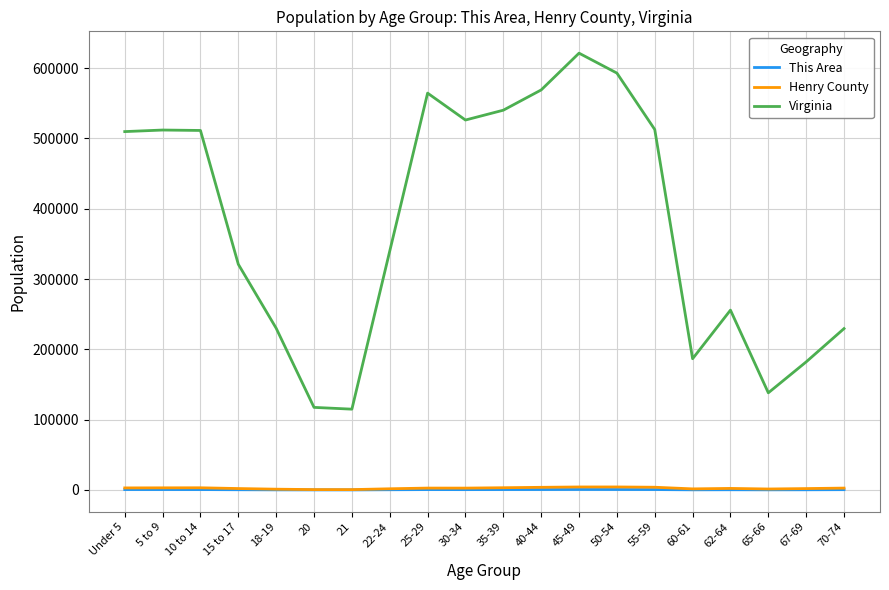

At which label is Virginia closest to 368036?

22-24